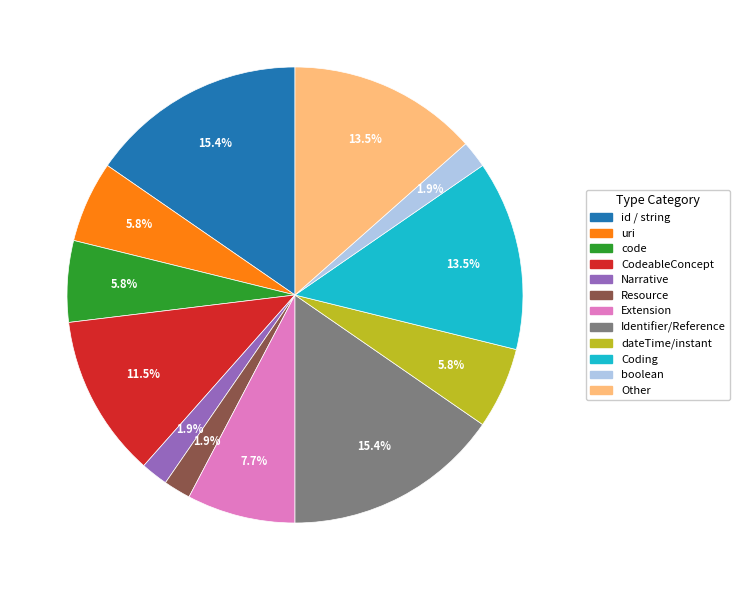

Is there any slice that represents more than half of the pie?

No